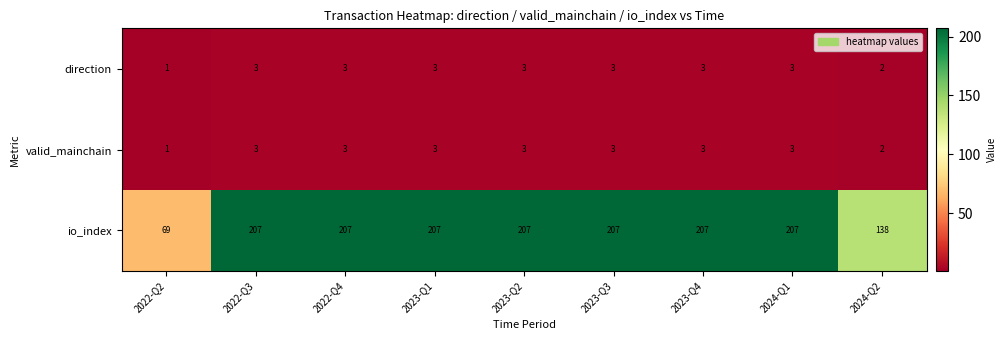

The io_index series shows 69 at 2022-Q2. True or false?

True